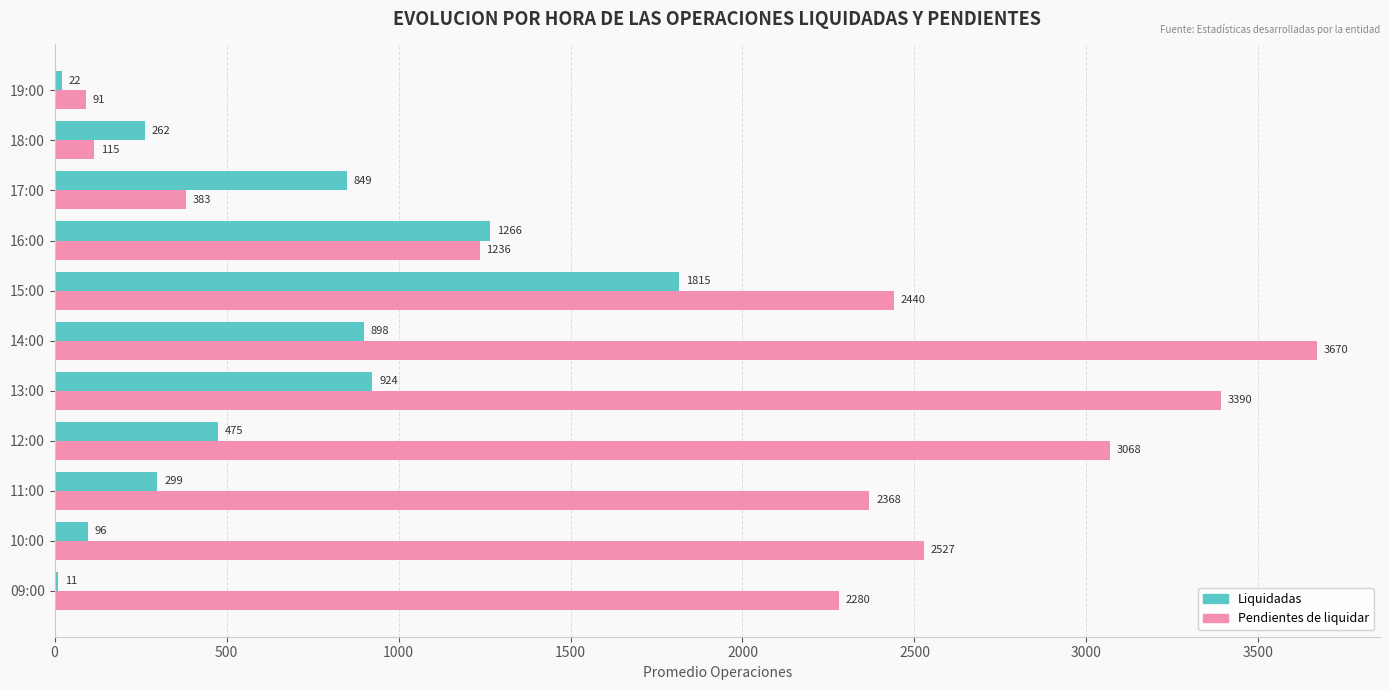

How many distinct data groups are displayed?

2